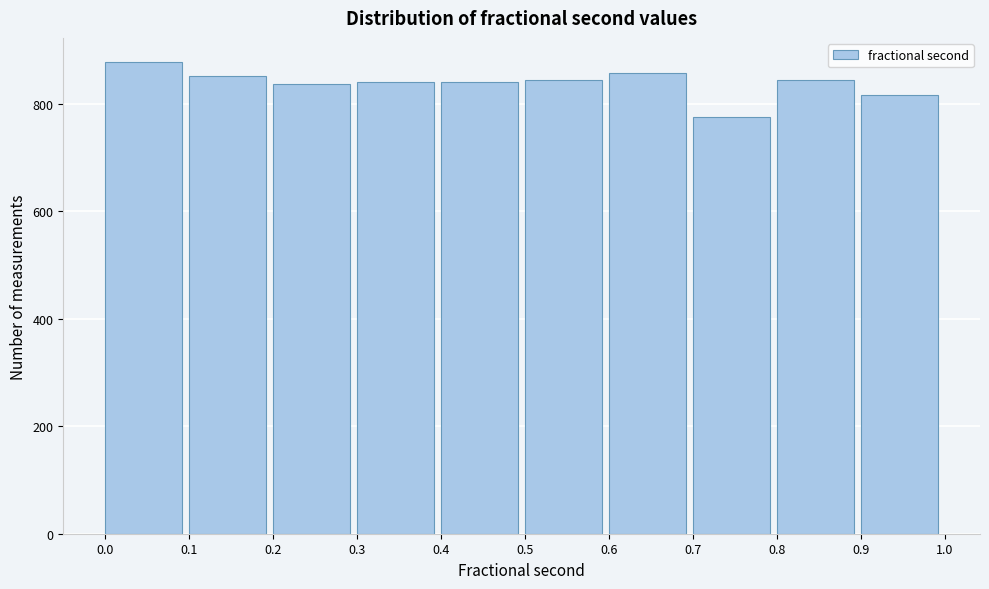

Which range on the x-axis has the tallest bar?

0.0 to 0.1